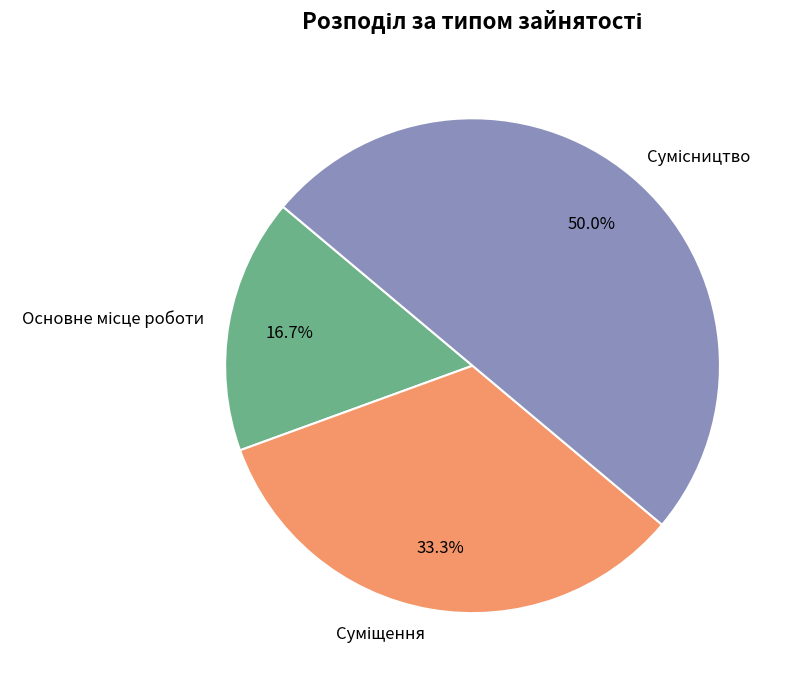

What is the total percentage of Основне місце роботи and Суміщення?

50.0%